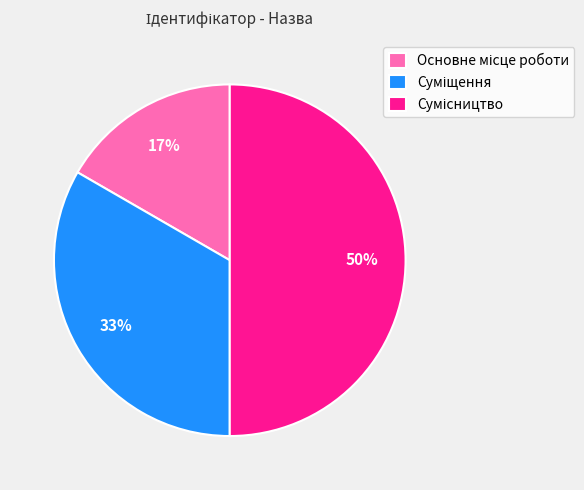

To the nearest percent, what is the average slice percentage?

33%